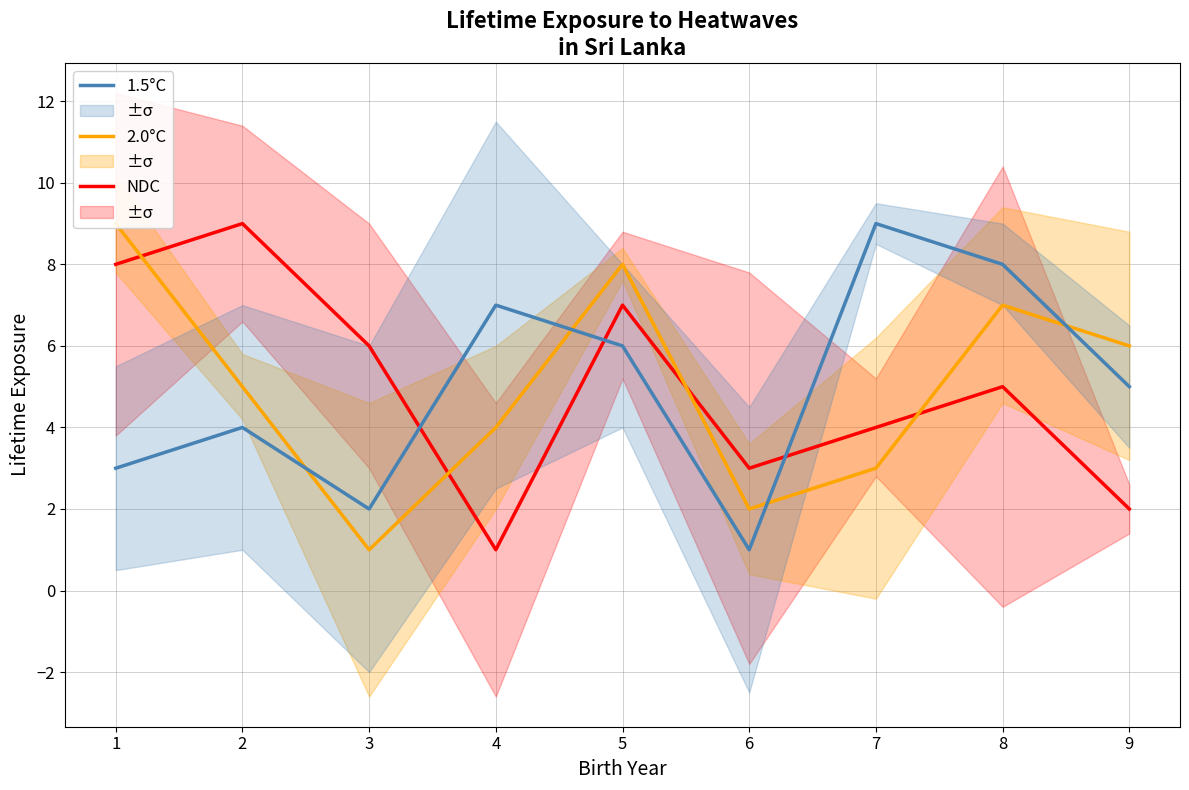

List the labels in order of NDC value, smallest first.

4, 9, 6, 7, 8, 3, 5, 1, 2